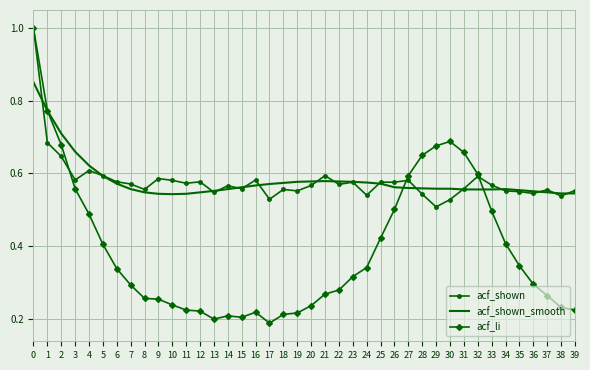

What is the maximum value for acf_shown?

1.0